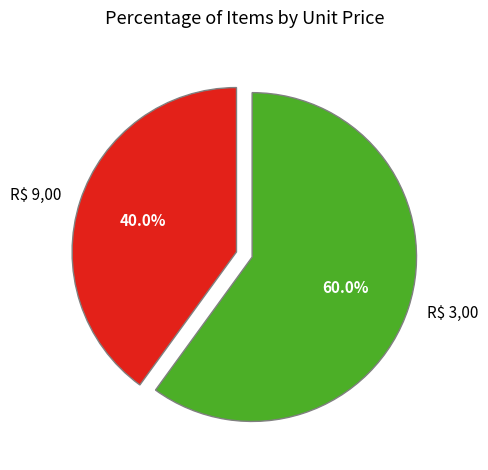

What is the majority slice?

R$ 3,00